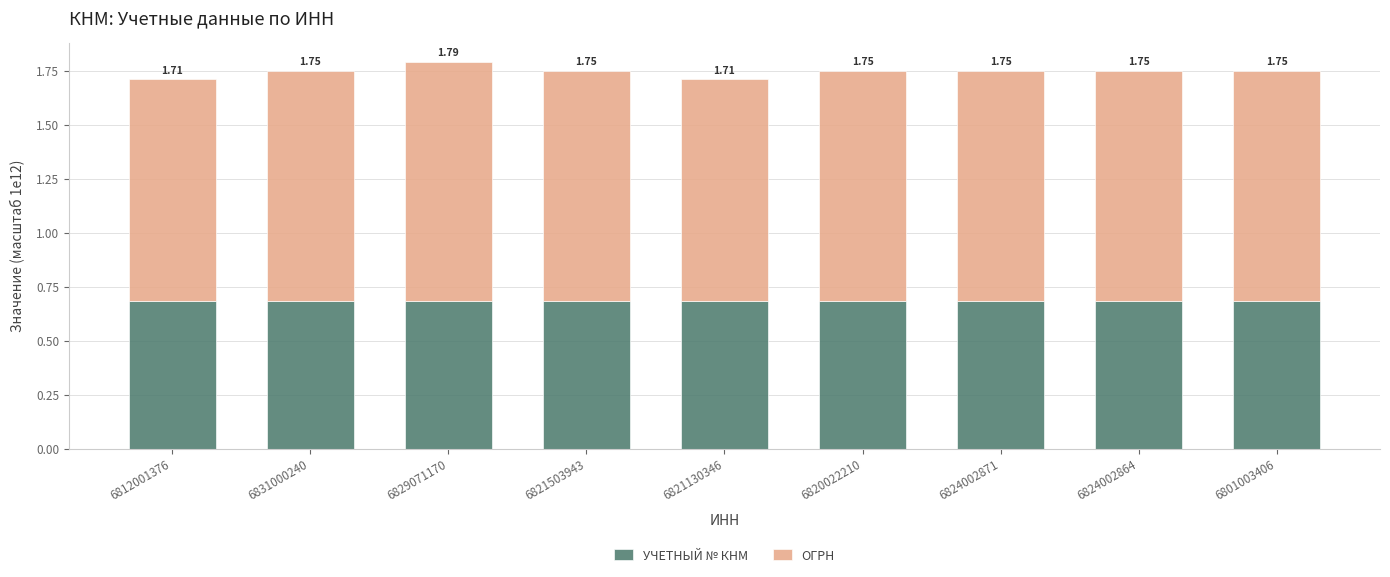

What are all the series names shown in the legend?

УЧЕТНЫЙ № КНМ, ОГРН